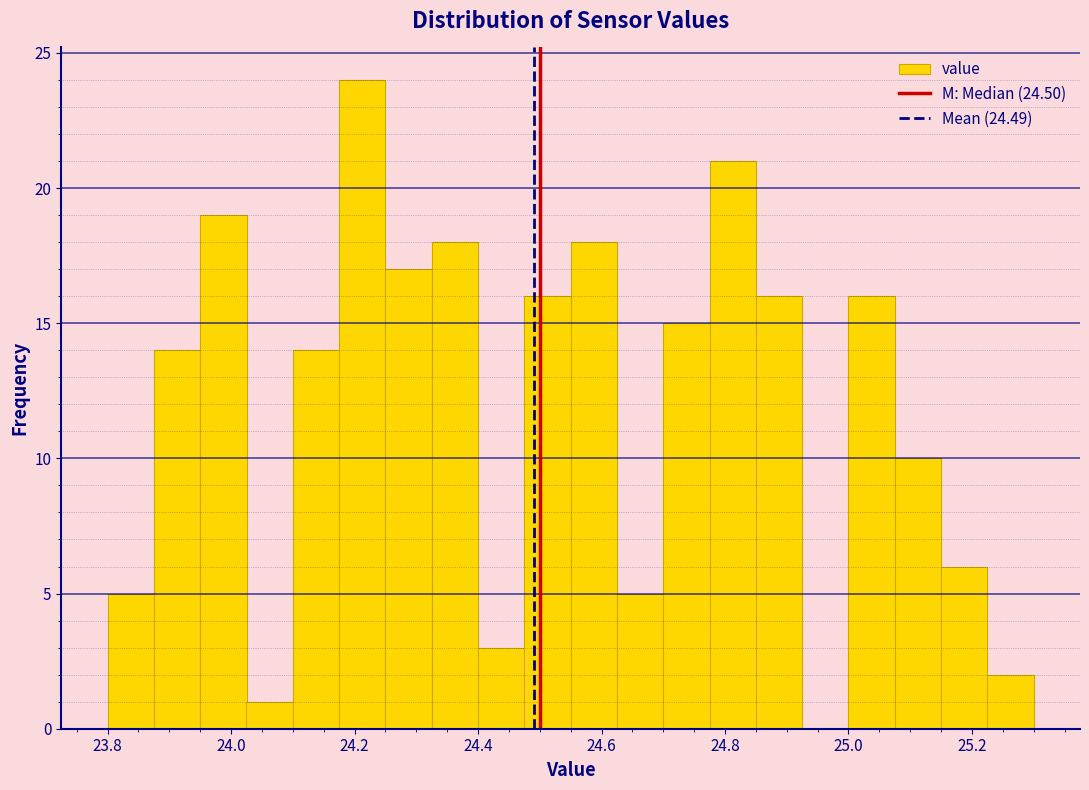

Around what value on the x-axis is the tallest bar? Give the approximate position of its centre, as read against the axis.

24.22